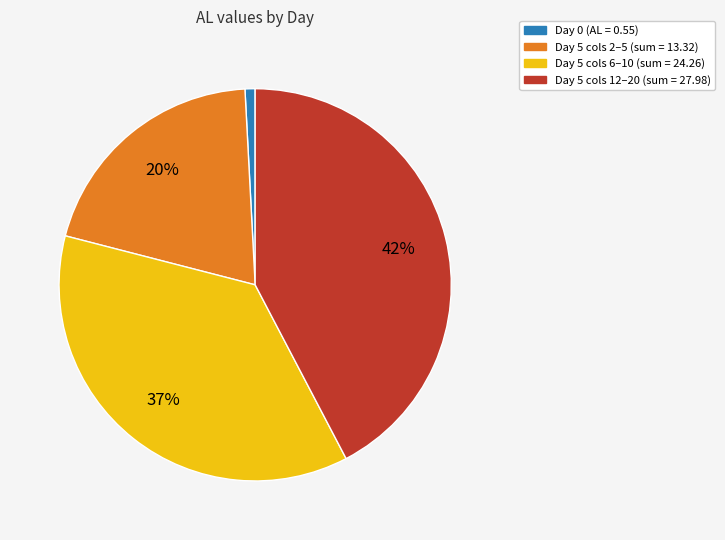

To the nearest percent, what is the average slice percentage?

25%